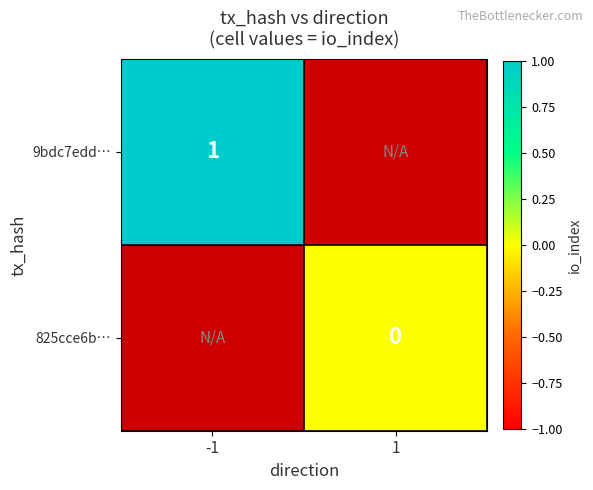

Between -1 and 1, which is larger?

1